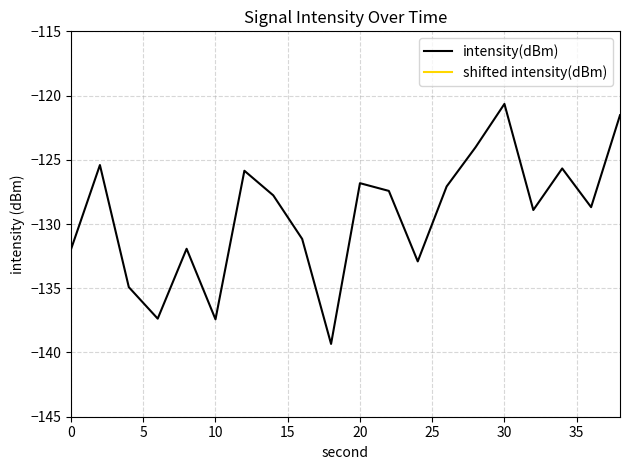

What is the minimum value for intensity(dBm)?

-139.3